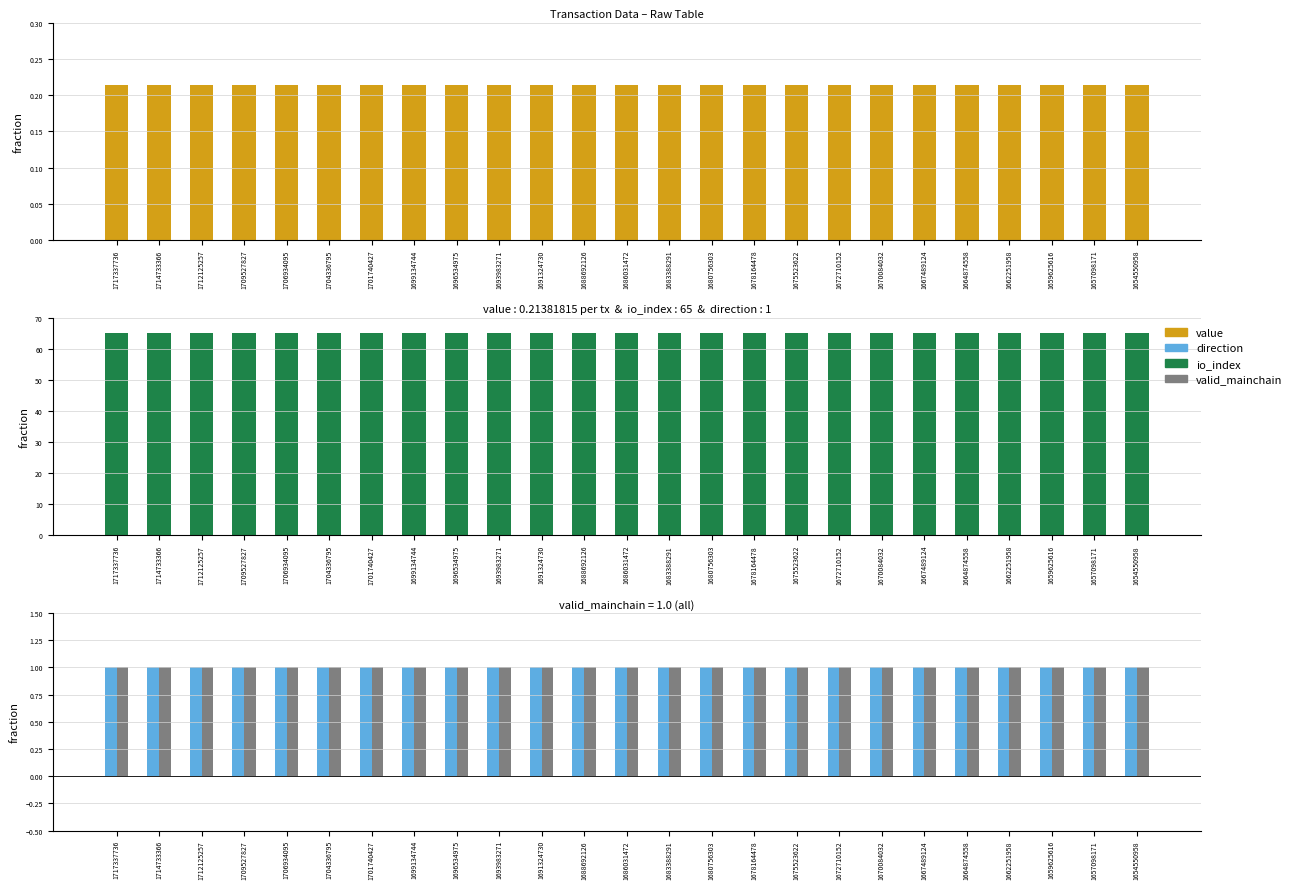

Does the chart contain any negative values?

No